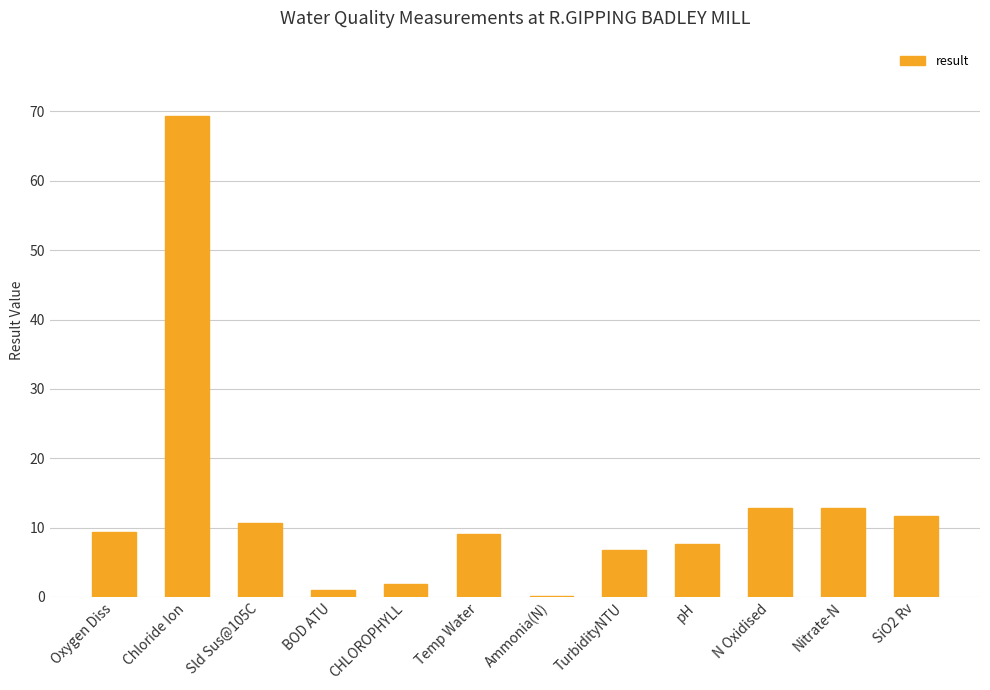

What is the sum of the values at Nitrate-N and Temp Water?

21.9